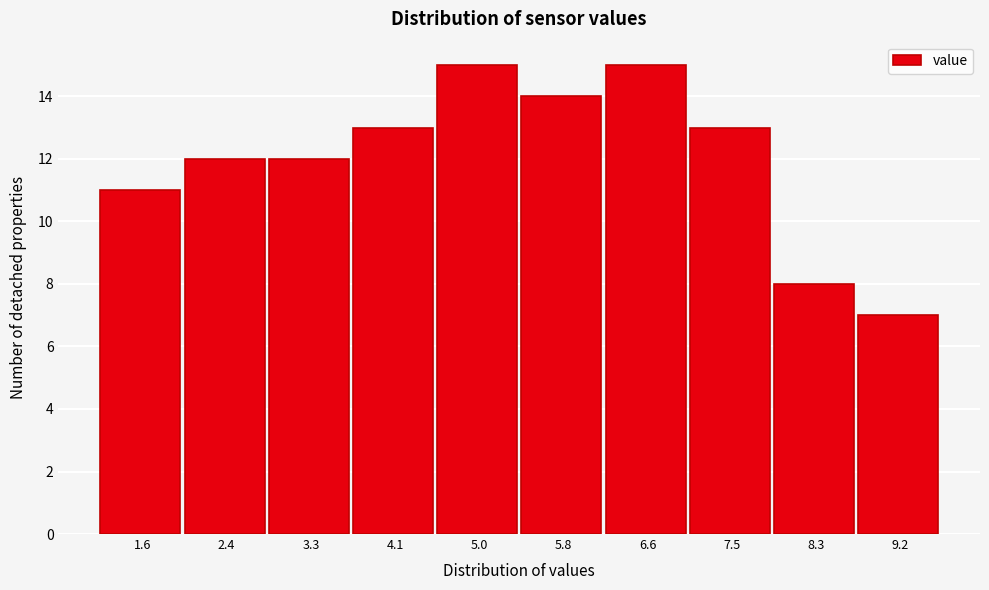

Reading left to right, list all the values displayed in this chart.

1.6=11	2.4=12	3.3=12	4.1=13	5.0=15	5.8=14	6.6=15	7.5=13	8.3=8	9.2=7